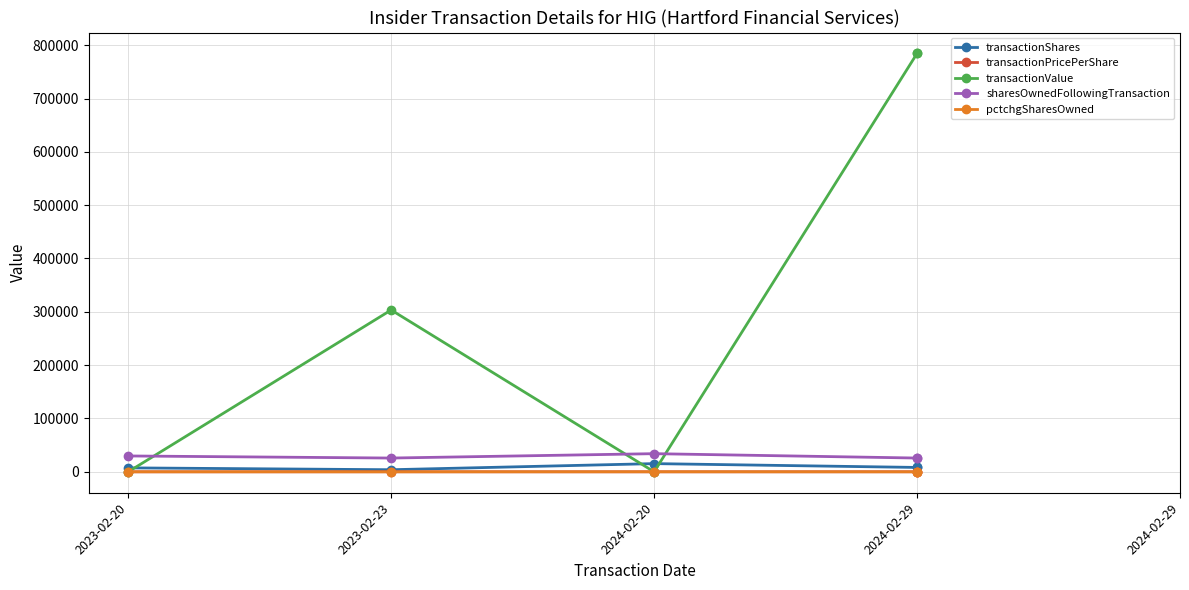

What is the sum of all transactionValue values?

1872435.0